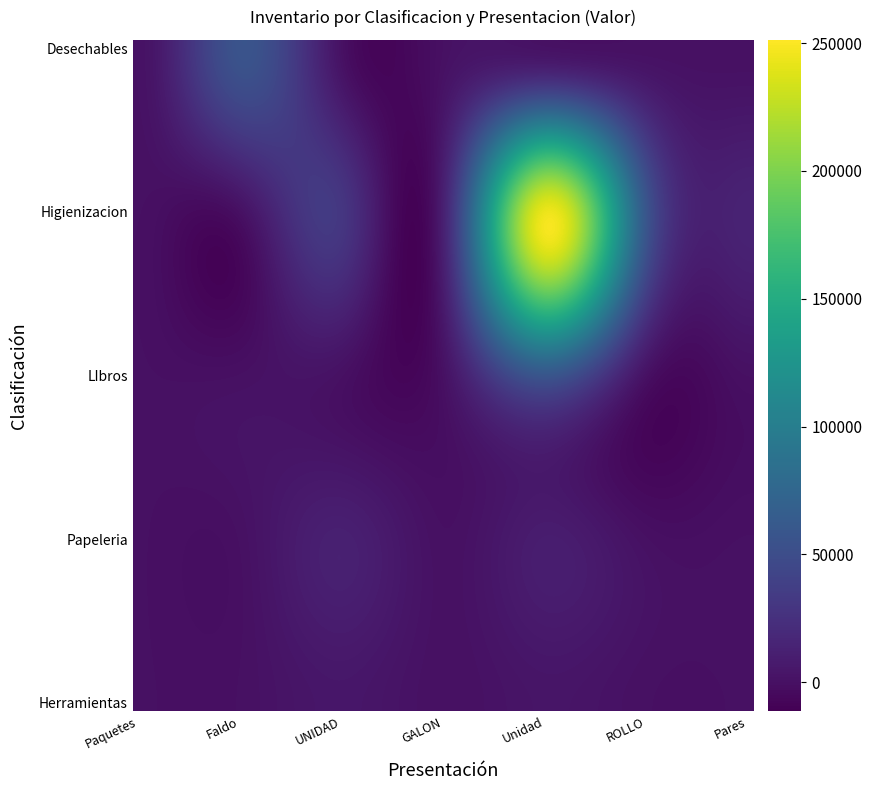

Reading left to right, transcribe all the data shown in this chart.

Desechables: Paquetes=830	Faldo=56758	UNIDAD=0	GALON=0	Unidad=0	ROLLO=0	Pares=0
Higienizacion: Paquetes=0	Faldo=0	UNIDAD=30849	GALON=11223	Unidad=246782	ROLLO=56699	Pares=14318
LIbros: Paquetes=0	Faldo=0	UNIDAD=0	GALON=0	Unidad=58461	ROLLO=0	Pares=0
Papeleria: Paquetes=0	Faldo=0	UNIDAD=12000	GALON=0	Unidad=9500	ROLLO=0	Pares=0
Herramientas: Paquetes=0	Faldo=0	UNIDAD=4500	GALON=0	Unidad=3200	ROLLO=0	Pares=0